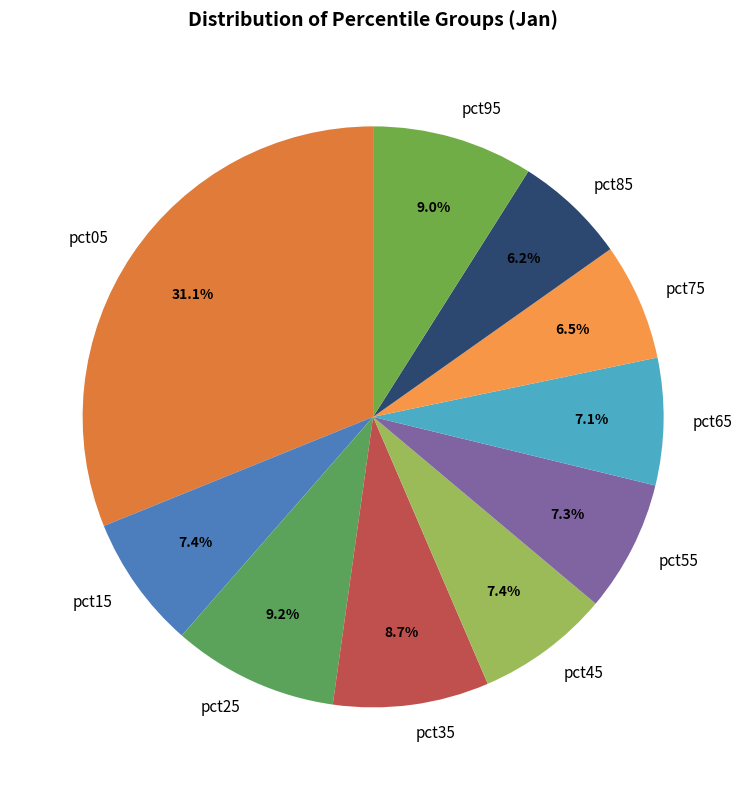

To the nearest percent, what is the average slice percentage?

10%